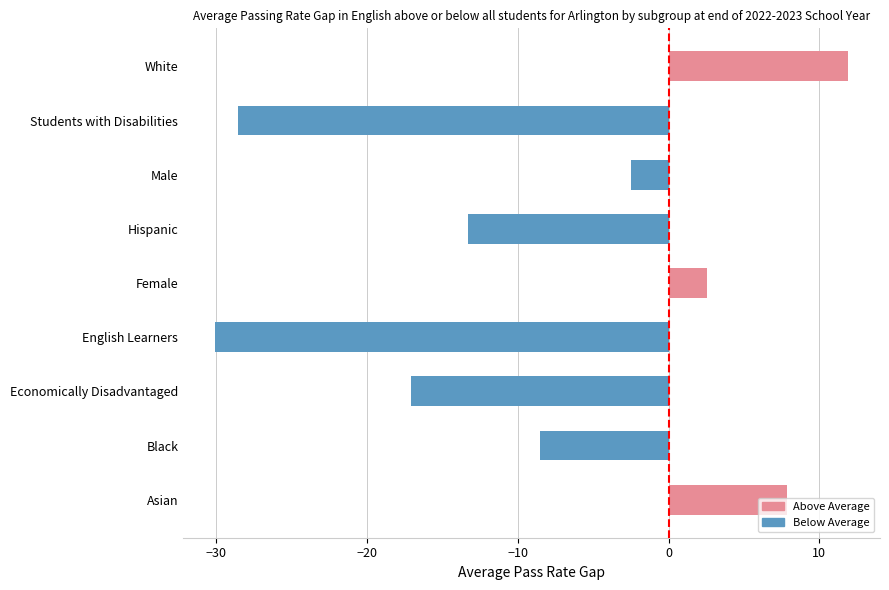

Which category has the highest value across all series?

White